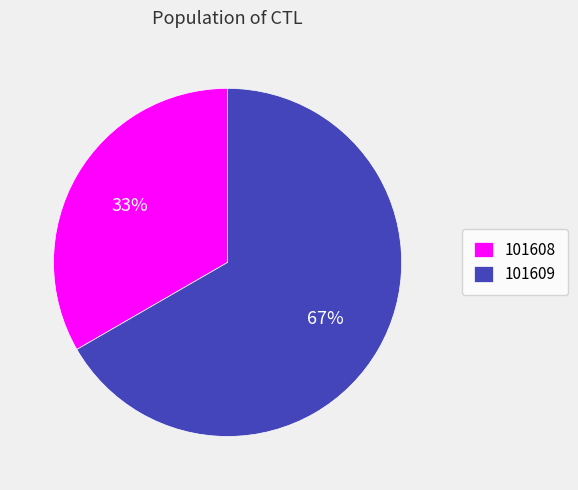

Combined, do 101609 and 101608 account for over 50%?

Yes